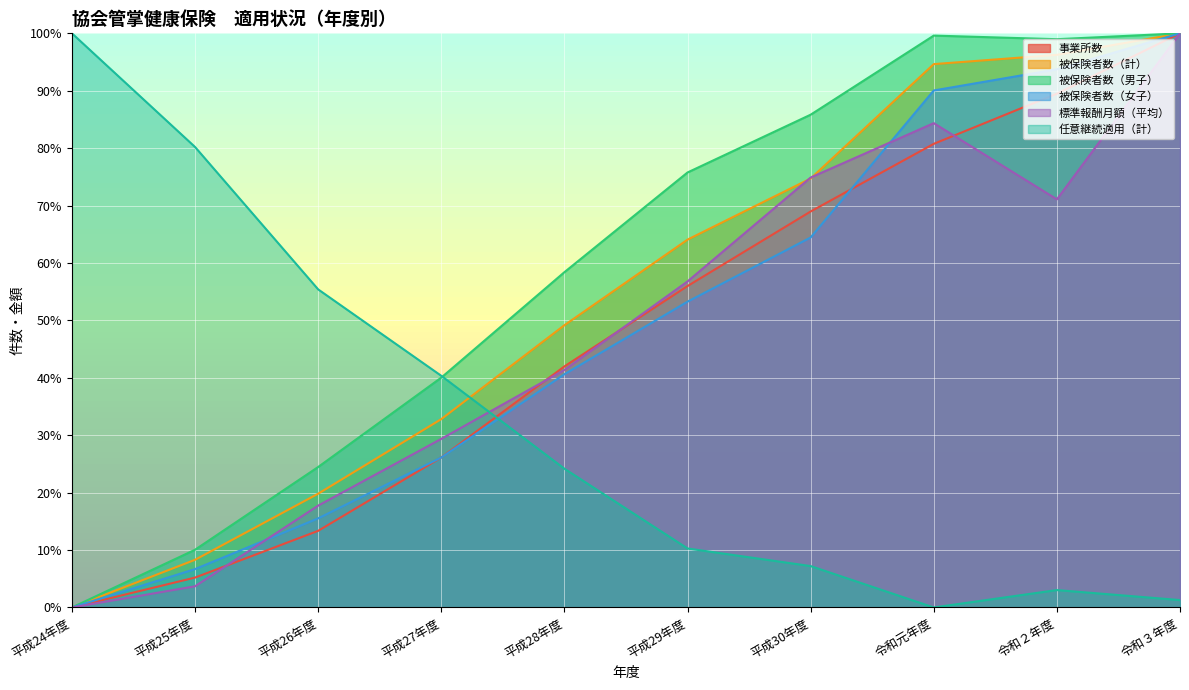

Count the number of data series in this chart.

6